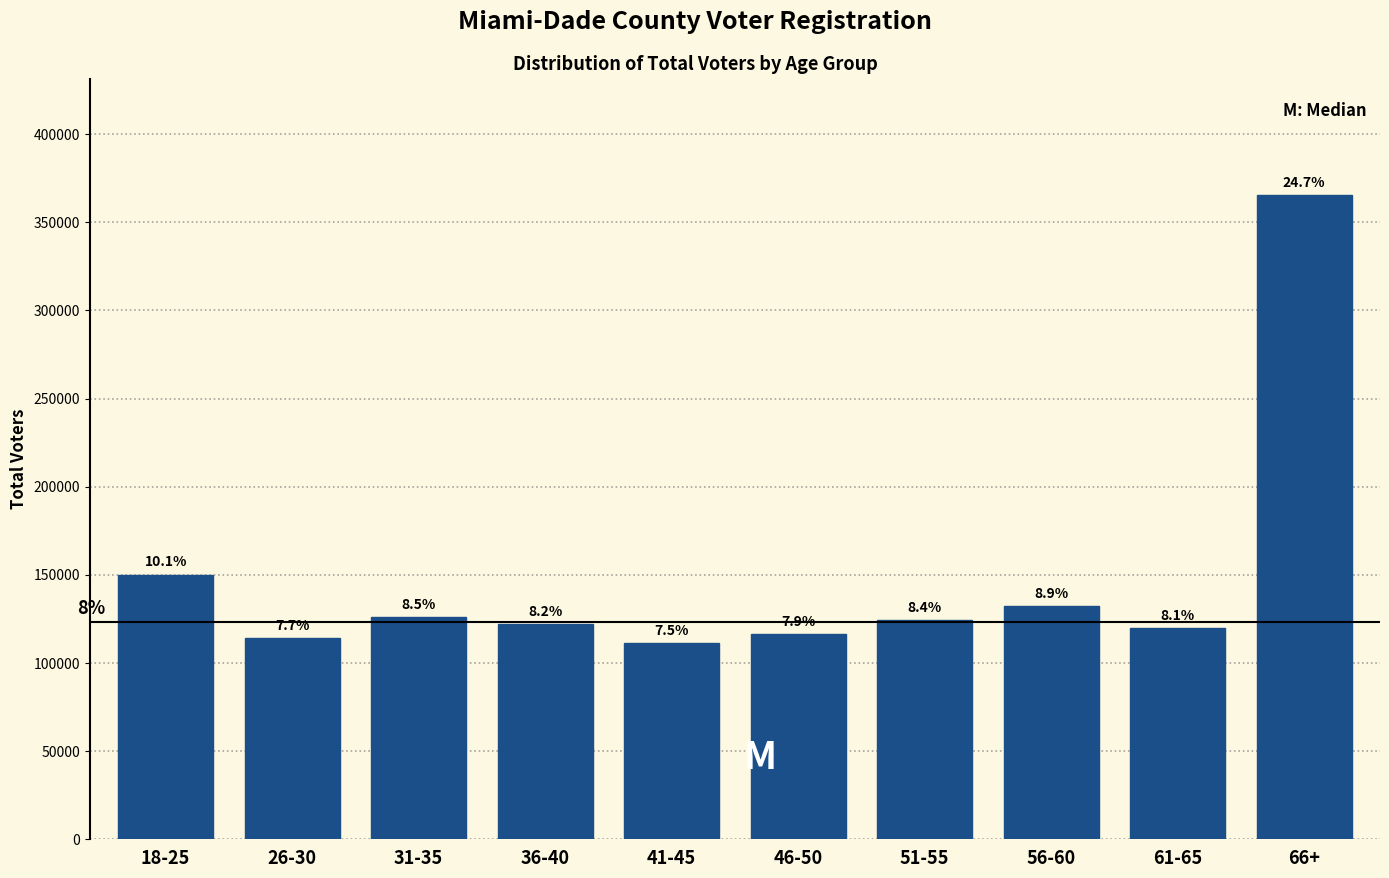

Are the bars horizontal?

No